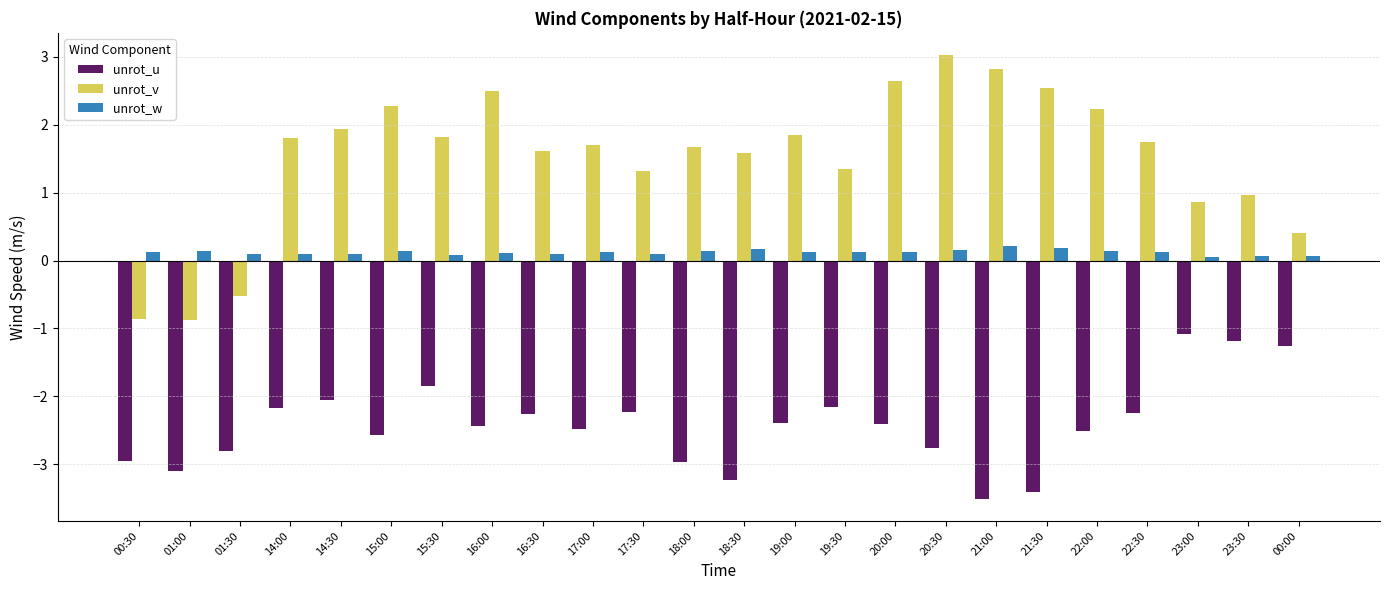

What is the lowest value of the unrot_w series?

0.1